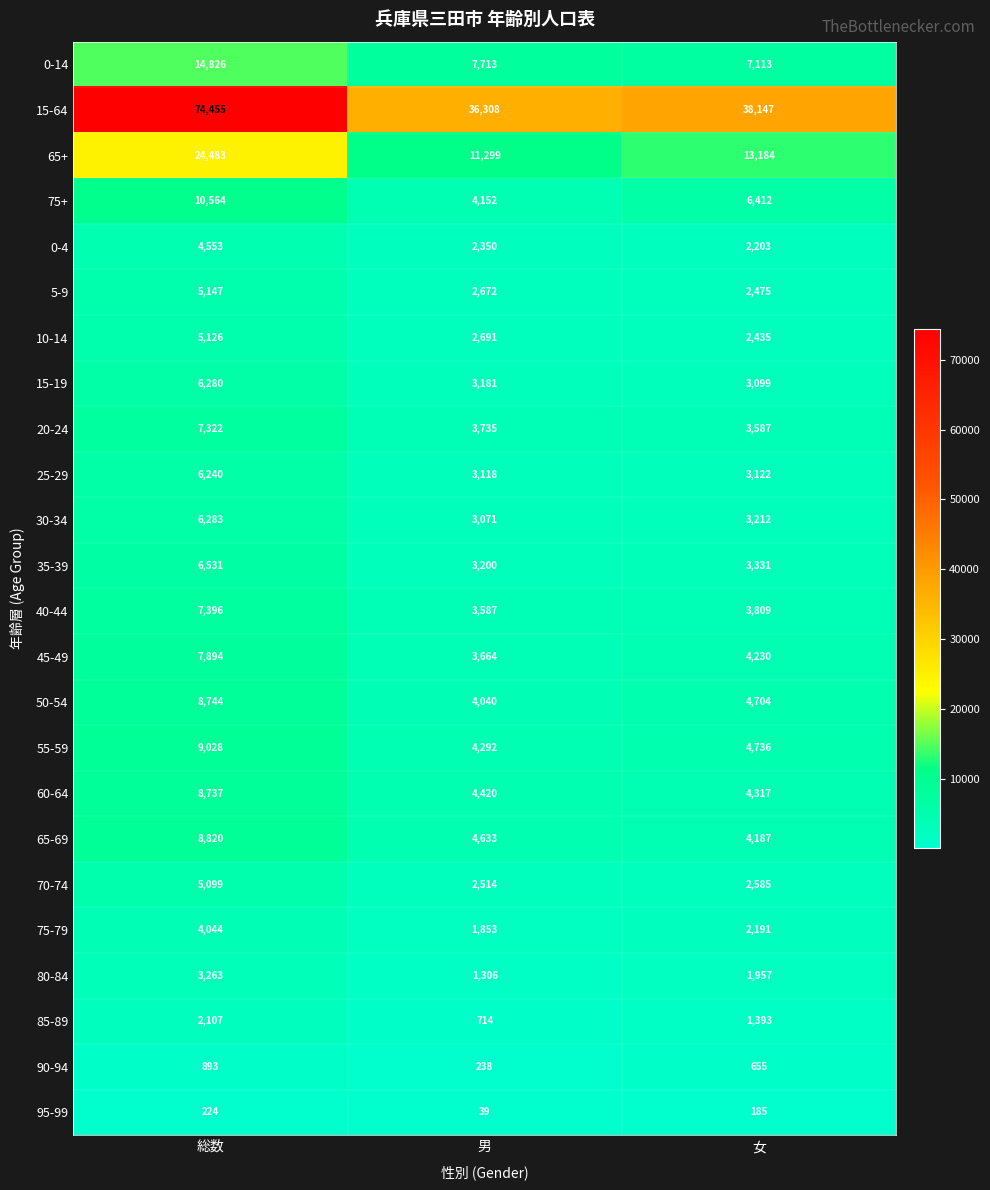

True or false: 55-59 has a value of 8466 at 女.

False